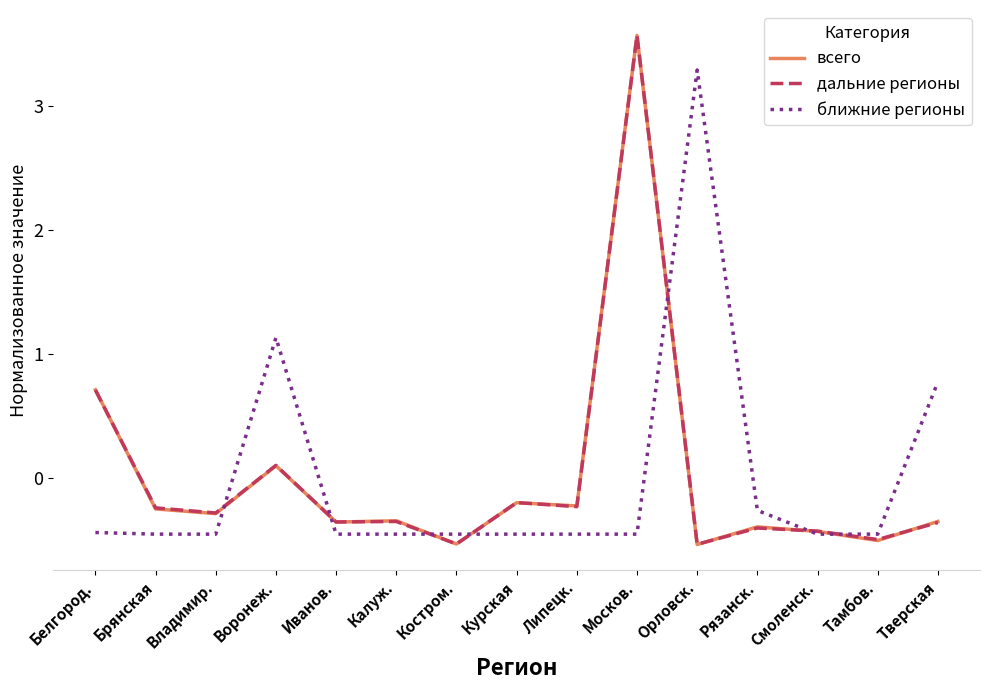

At which category is the sum across all series the highest?

Москов.